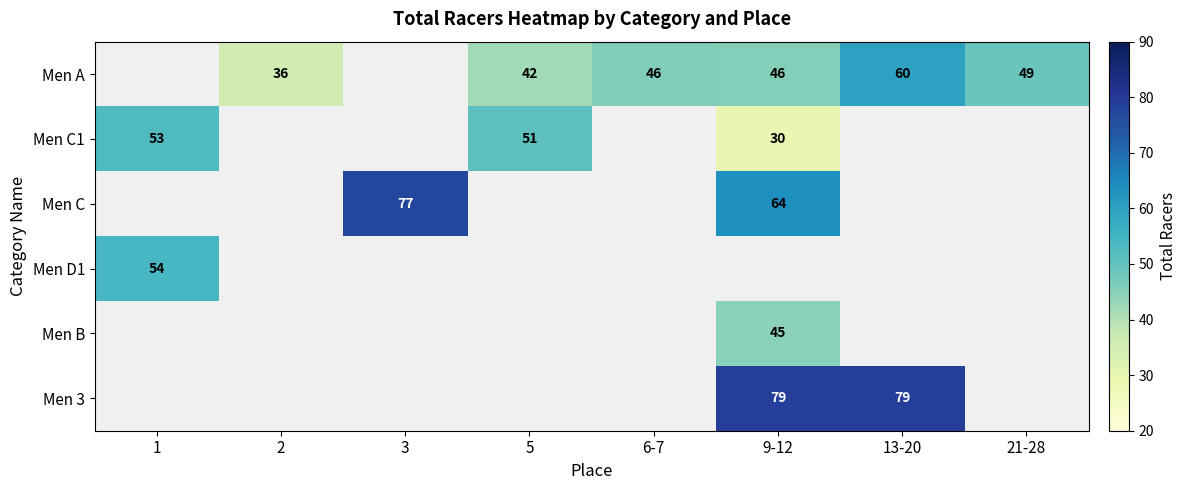

True or false: Men A has a value of 64.6 at 5.

False